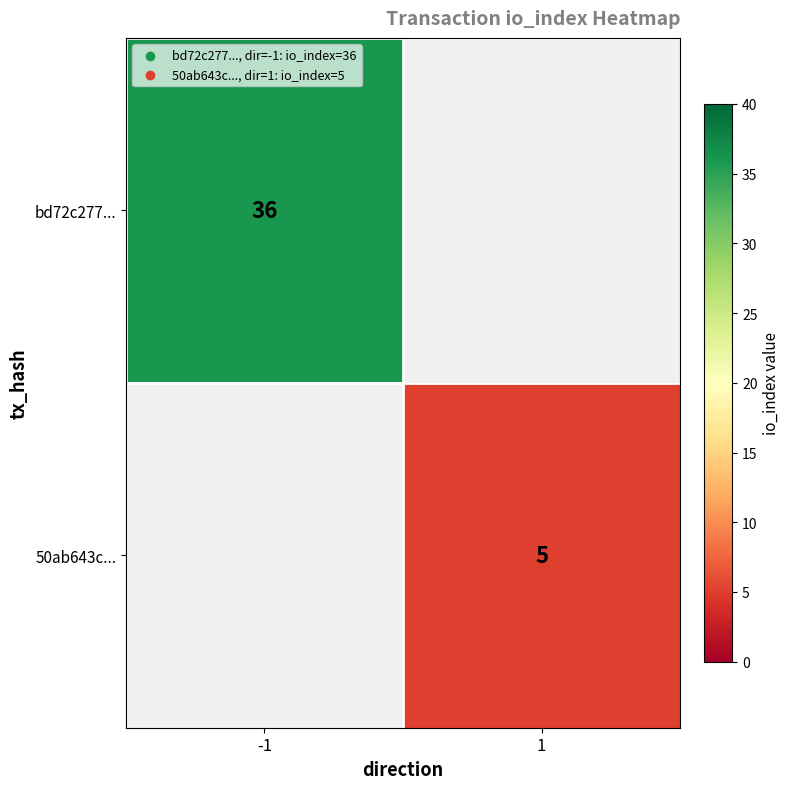

Count the number of data series in this chart.

2